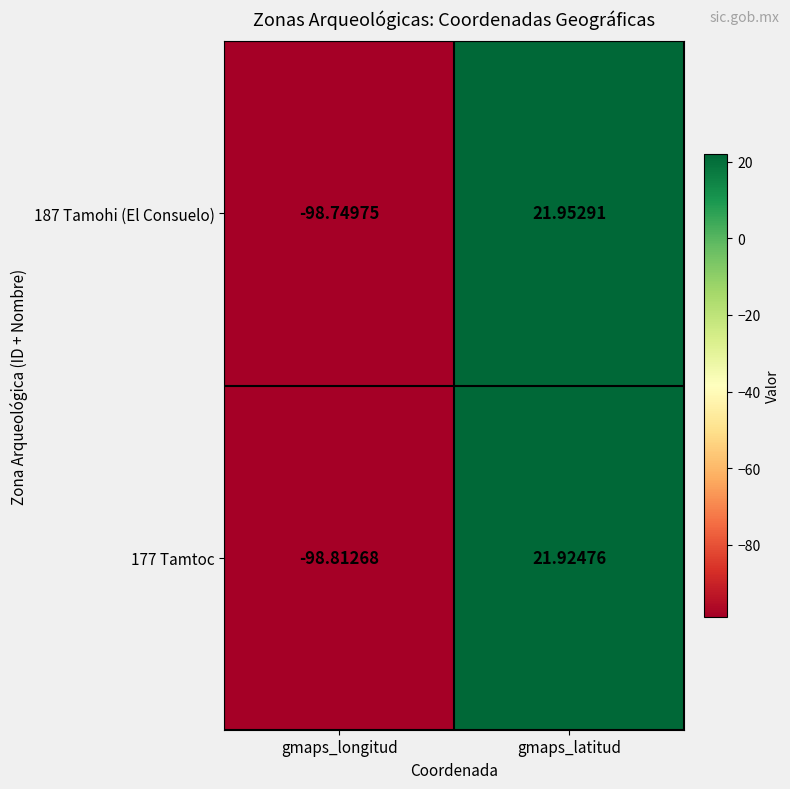

At which label does 177 Tamtoc first exceed 21?

gmaps_latitud